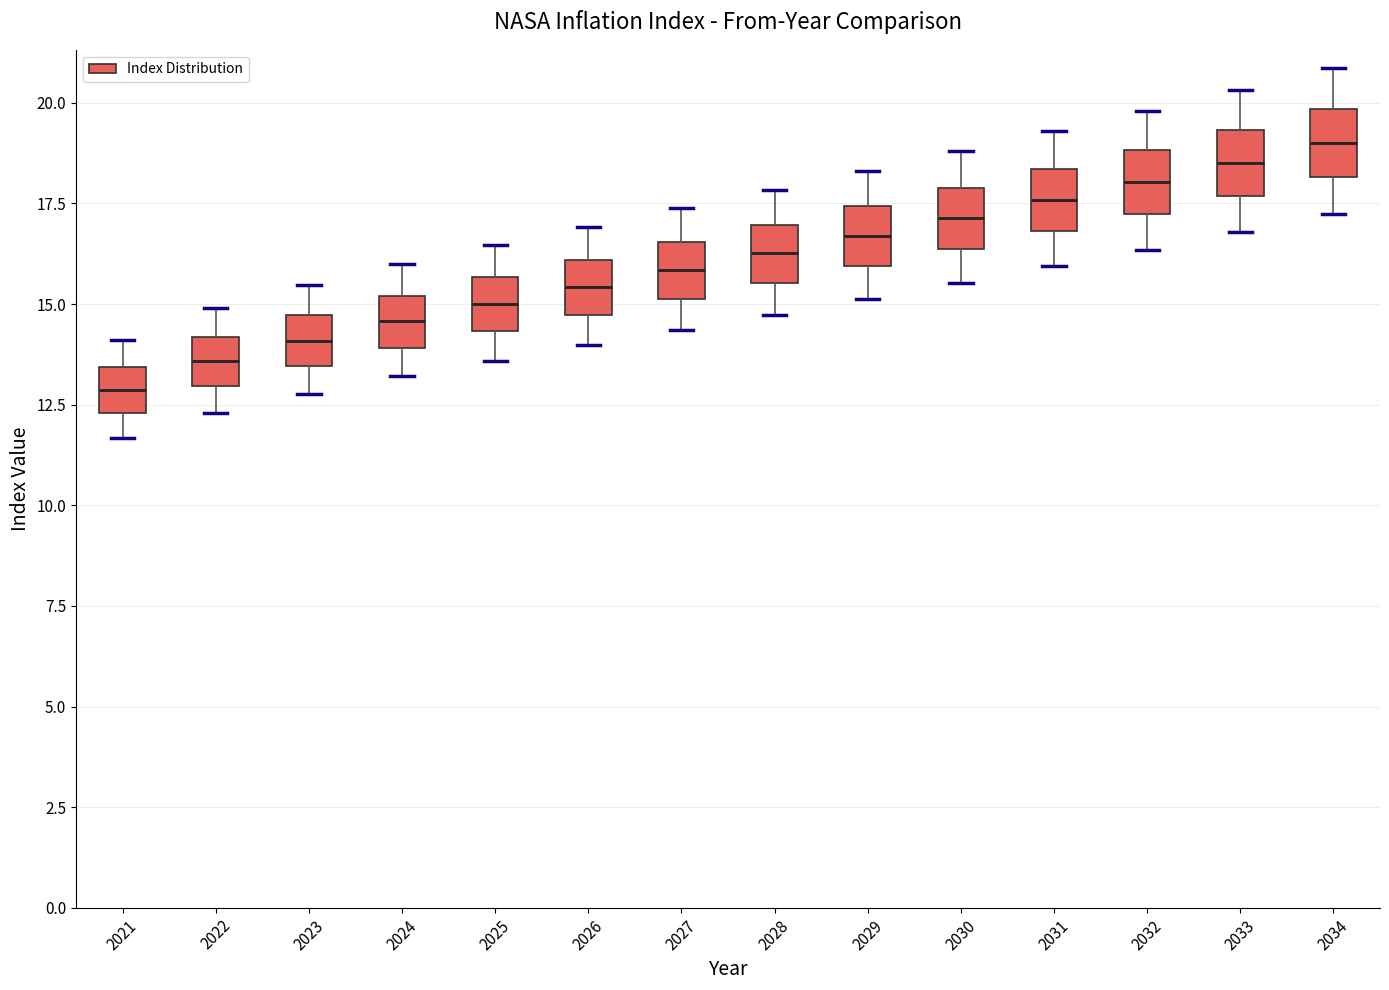

Where is the lower edge of the box at x = 2031 on the y-axis? The values are not printed on the chart, so give them approximately, as read against the axis.

17.0